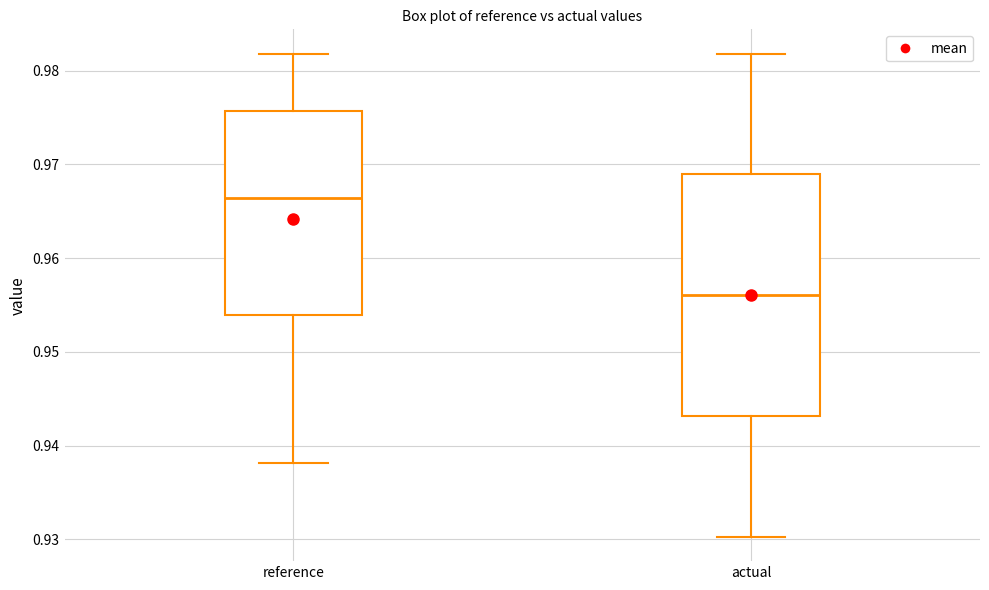

Reading left to right, read every box against the y-axis: the position of its median line, the range the box covers, and the ends of its whiskers. The values are not printed on the chart, so give them approximately, as read against the axis.

reference: median 0.966, box 0.954 to 0.976, whiskers 0.938 to 0.982
actual: median 0.956, box 0.943 to 0.969, whiskers 0.930 to 0.982